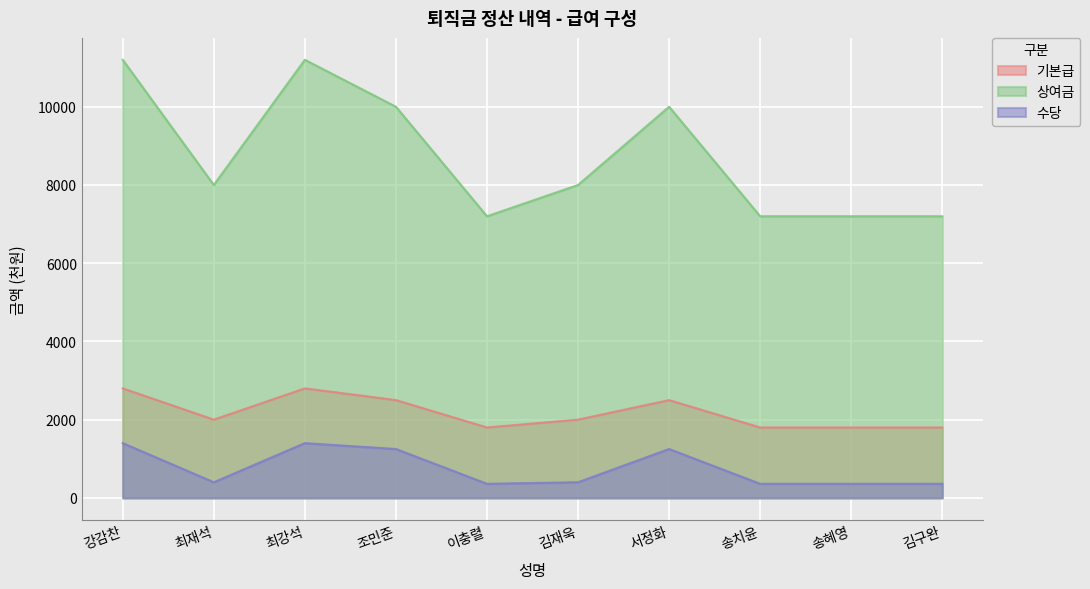

Which series changed the most between 최재석 and 이충렬?

상여금